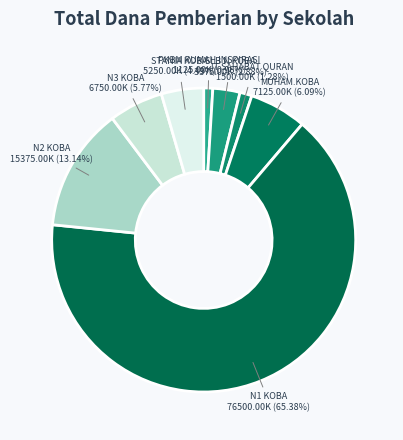

How many slices are in this pie chart?

8